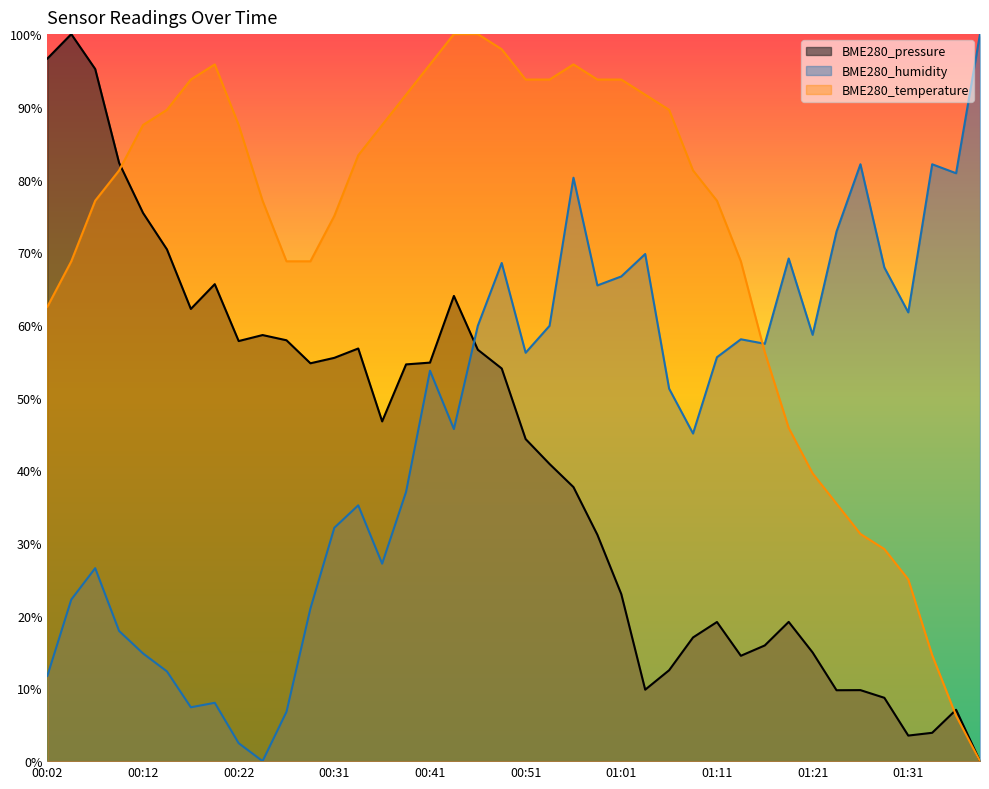

True or false: BME280_humidity has more than 1 points higher than both neighbors.

True